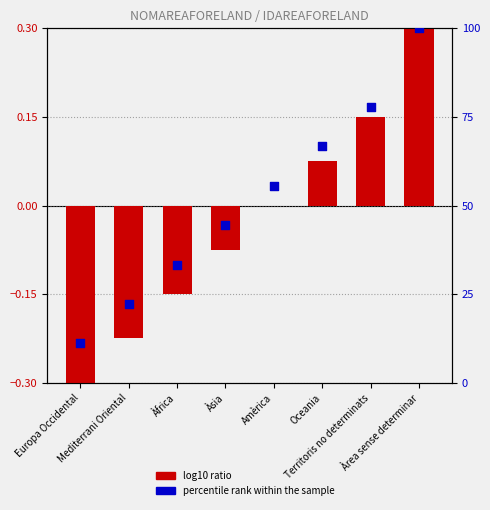

Is the value of percentile rank within the sample at Europa Occidental greater than the value of log10 ratio at Amèrica?

Yes